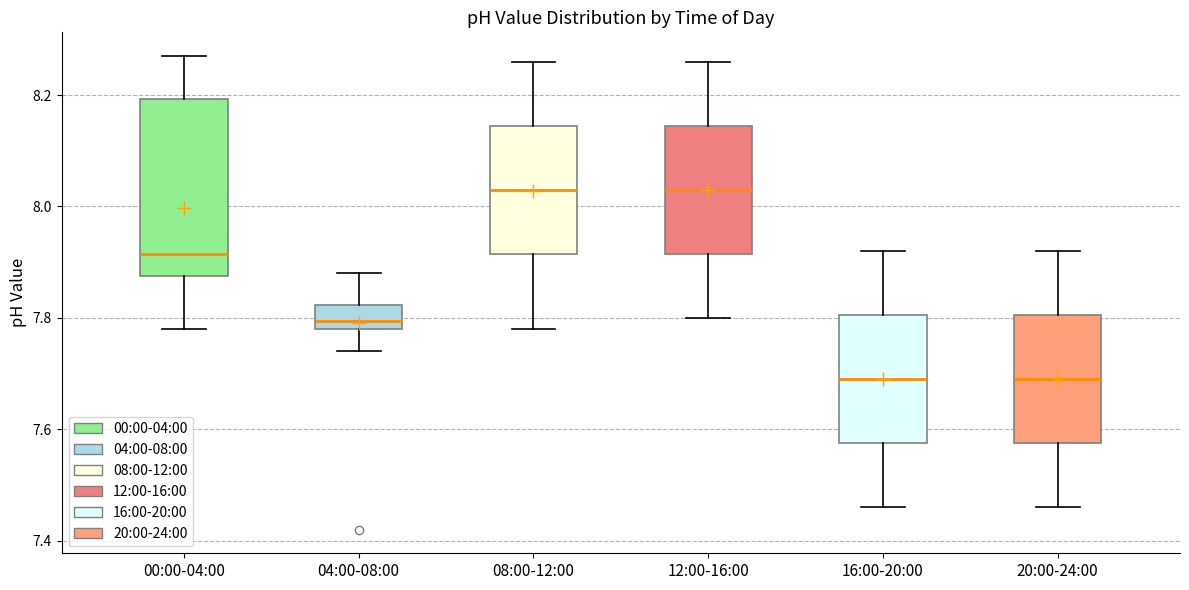

Where does the lower whisker of the box for 04:00-08:00 end on the y-axis? The values are not printed on the chart, so give them approximately, as read against the axis.

7.74